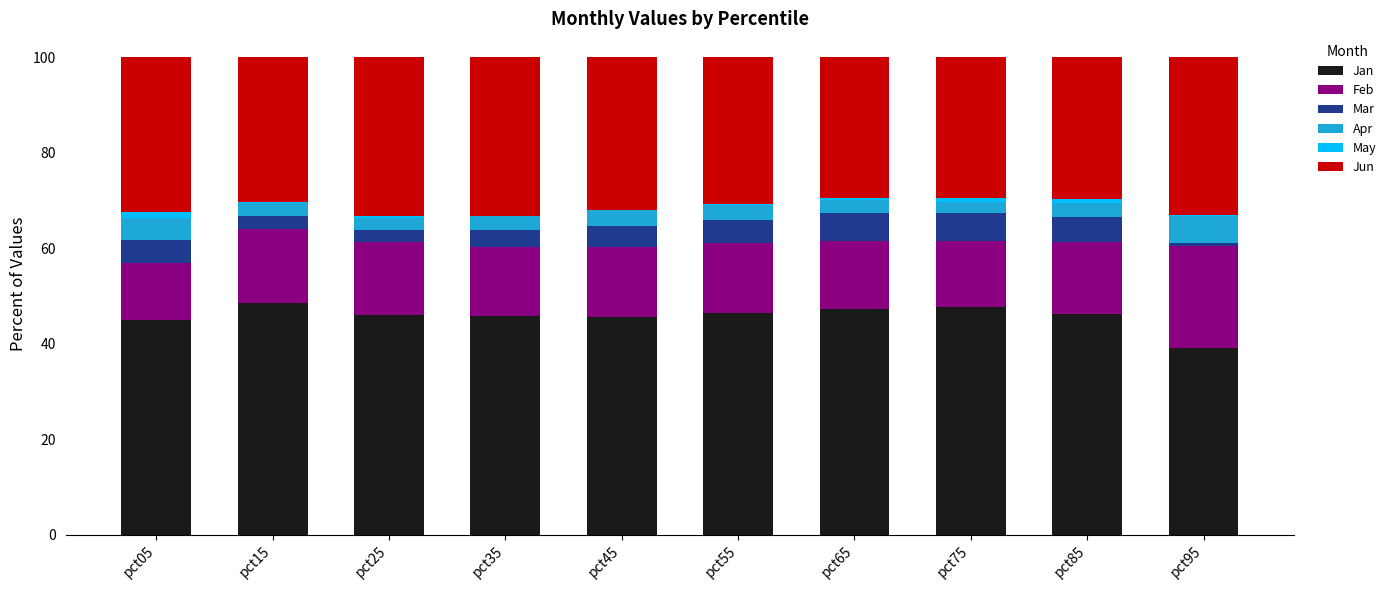

True or false: Jan has a value of 14.6 at pct35.

False